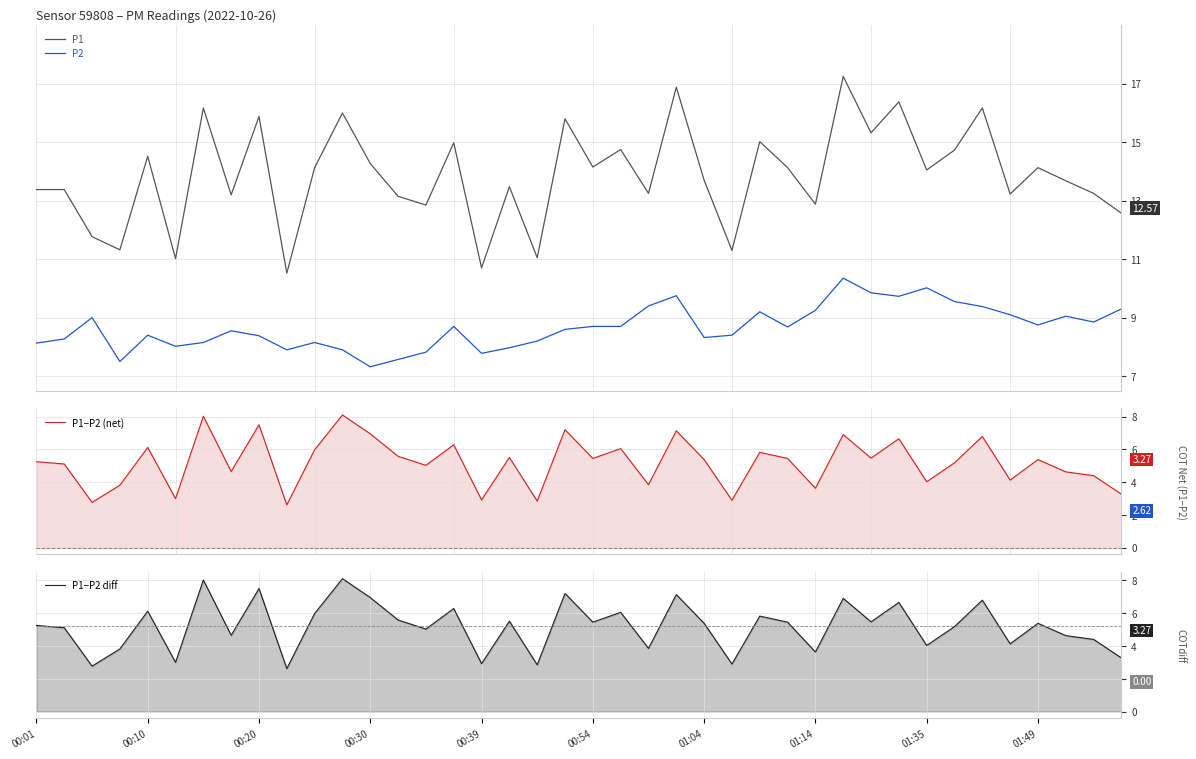

True or false: P1 and P2 cross at least once.

False